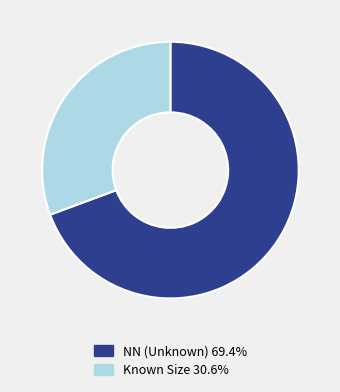

Does any single category account for the majority?

Yes